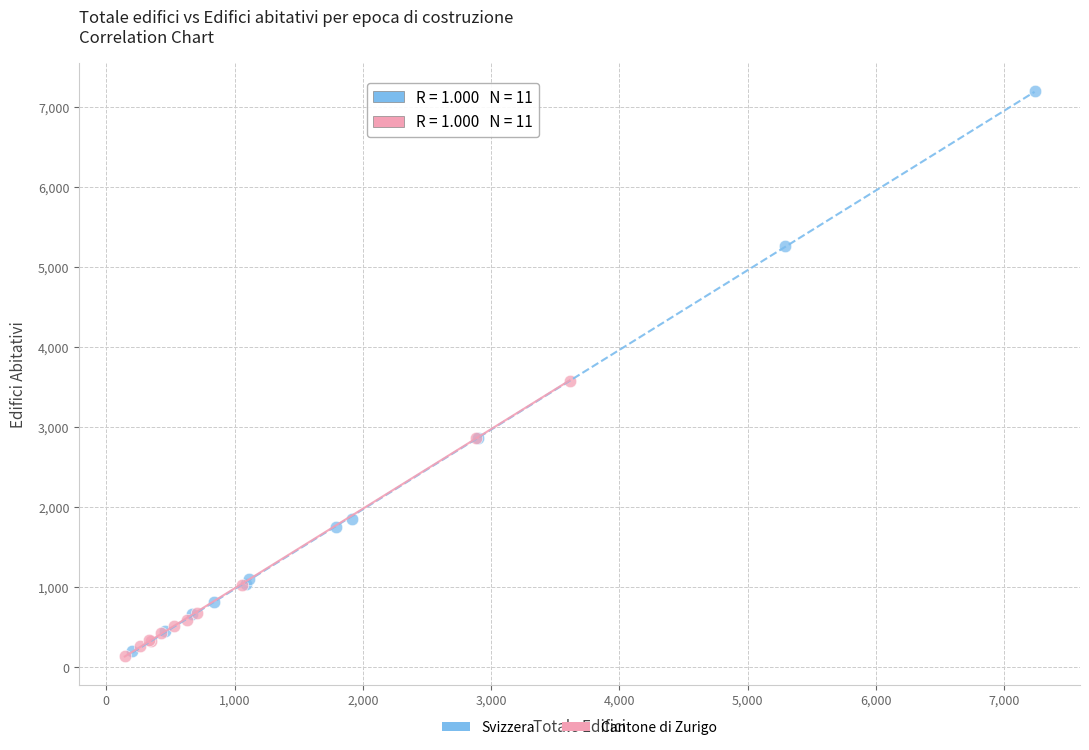

What are all the series names shown in the legend?

Svizzera, Cantone di Zurigo